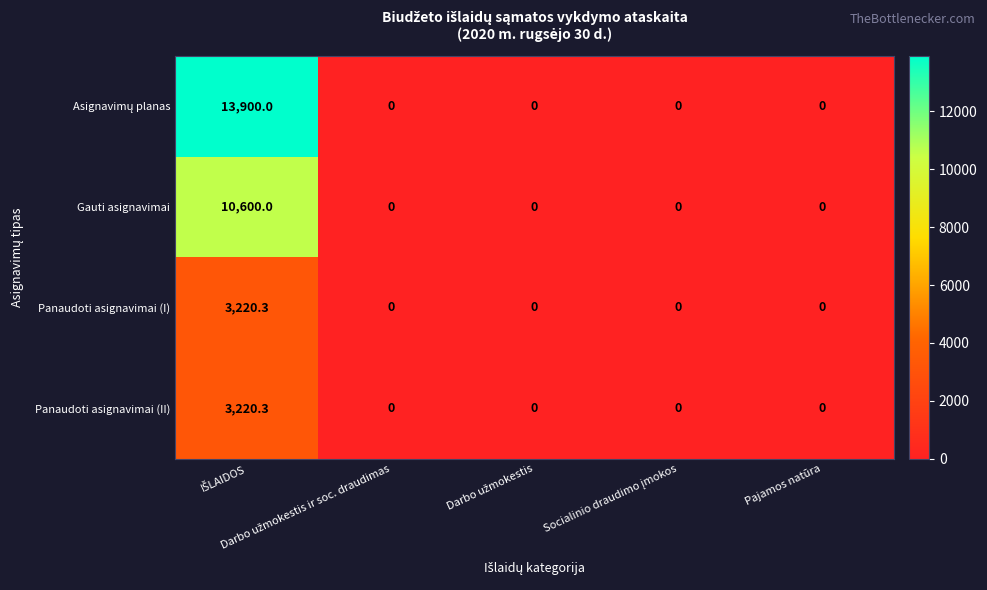

What is the difference between the maximum and second lowest values in the Panaudoti asignavimai (II) series?

3220.3